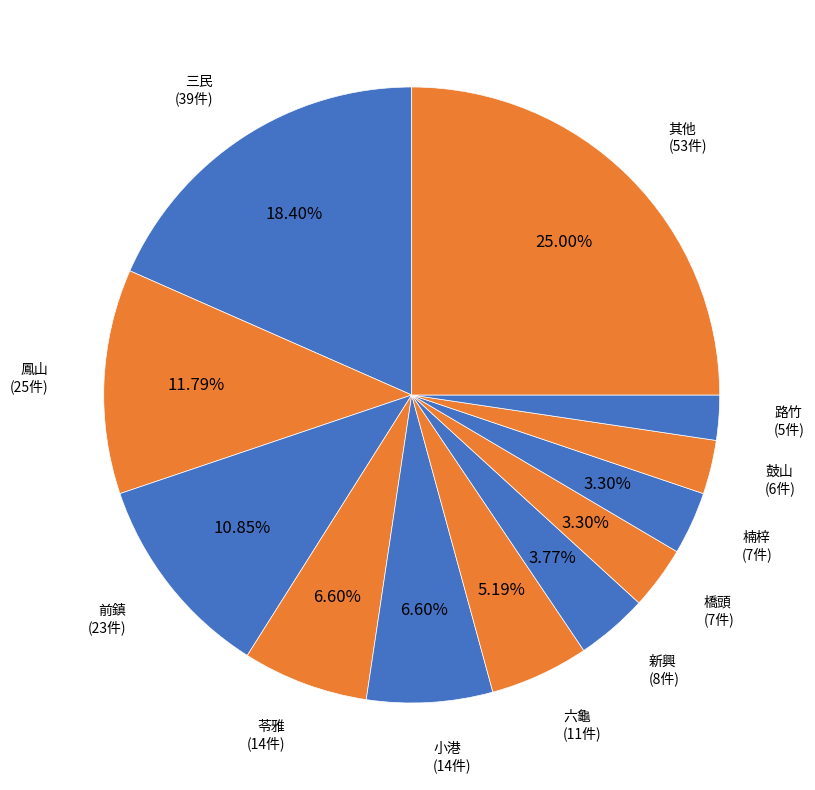

To the nearest percent, what is the difference between the 三民 and 六龜 slice percentages?

13%